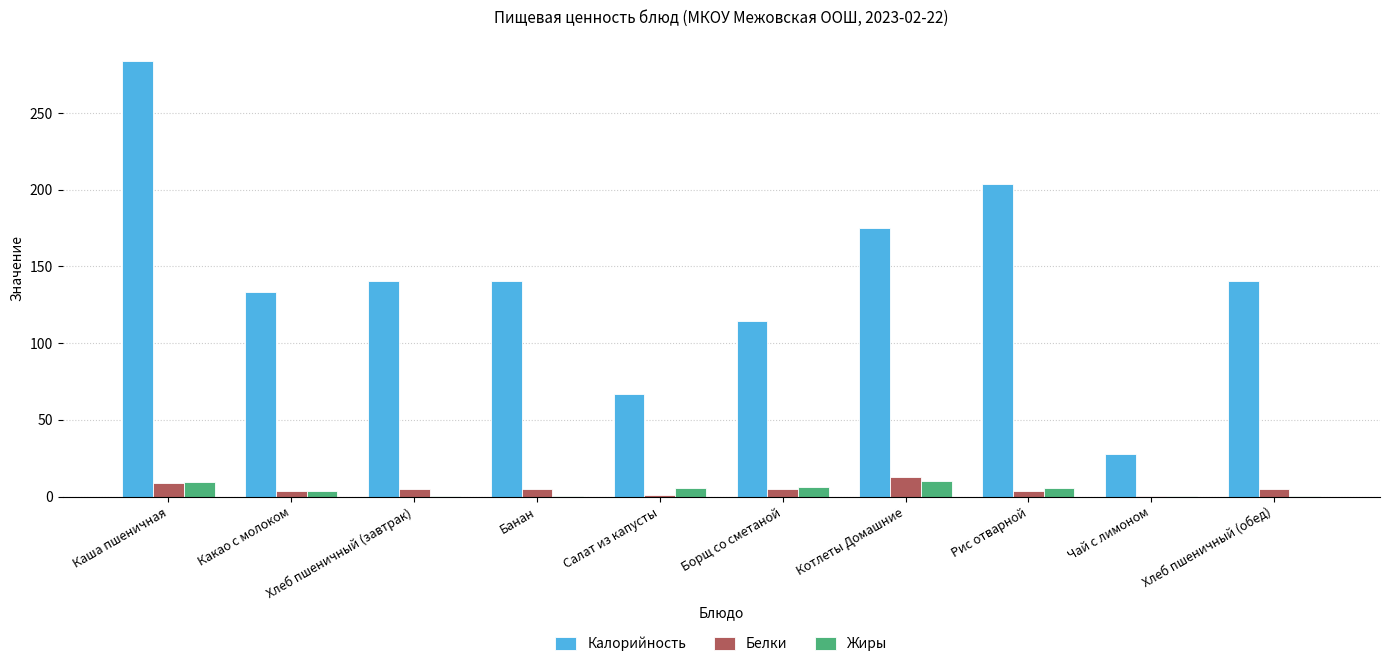

Are the bars horizontal?

No